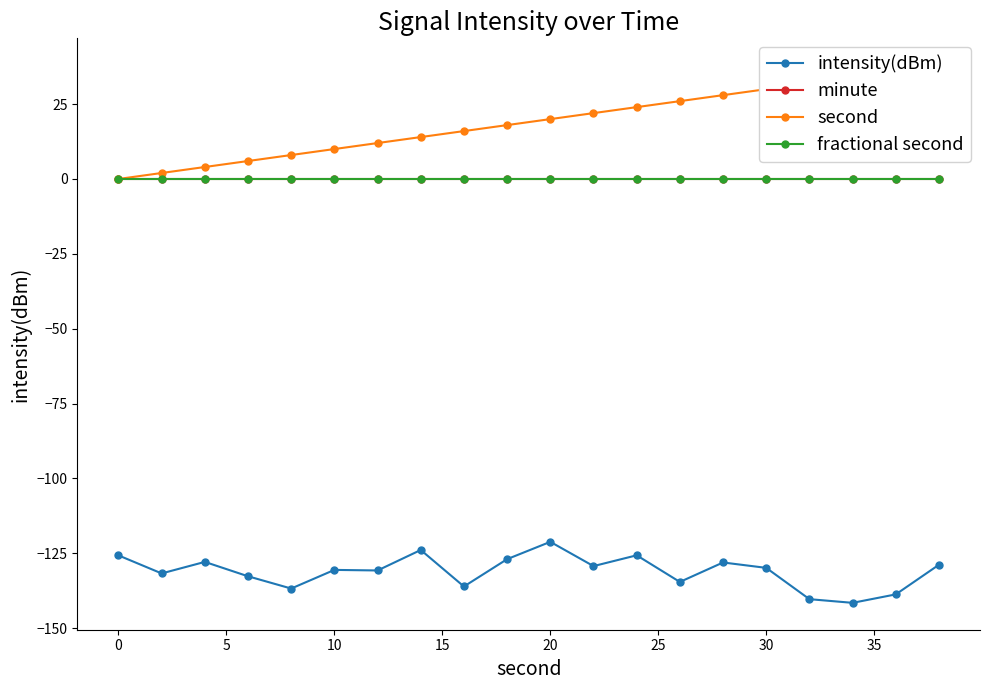

What is the smallest value displayed?

-141.6